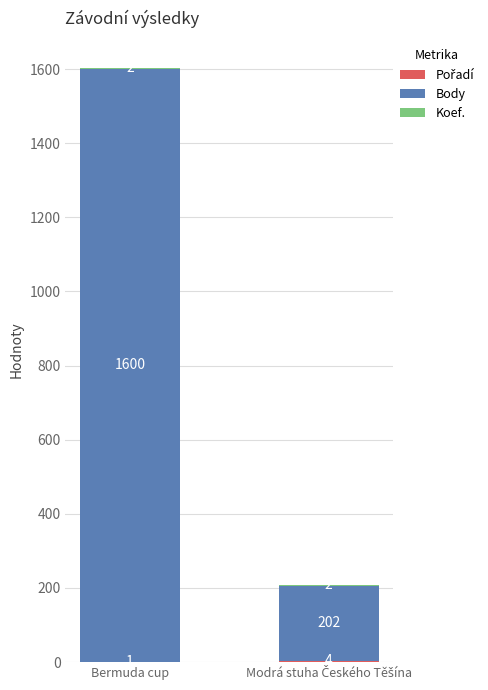

At which category is the sum across all series the highest?

Bermuda cup